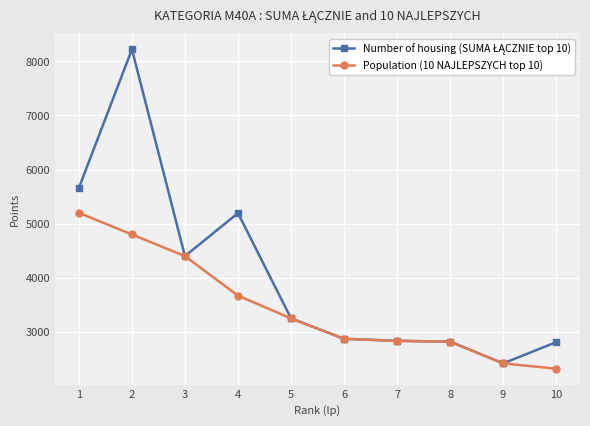

True or false: Population (10 NAJLEPSZYCH top 10) has more than 1 interior local peaks.

False